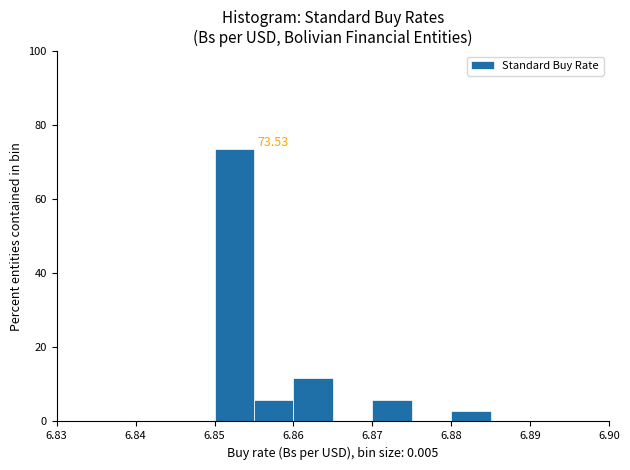

Which range on the x-axis has the tallest bar?

6.850 to 6.855